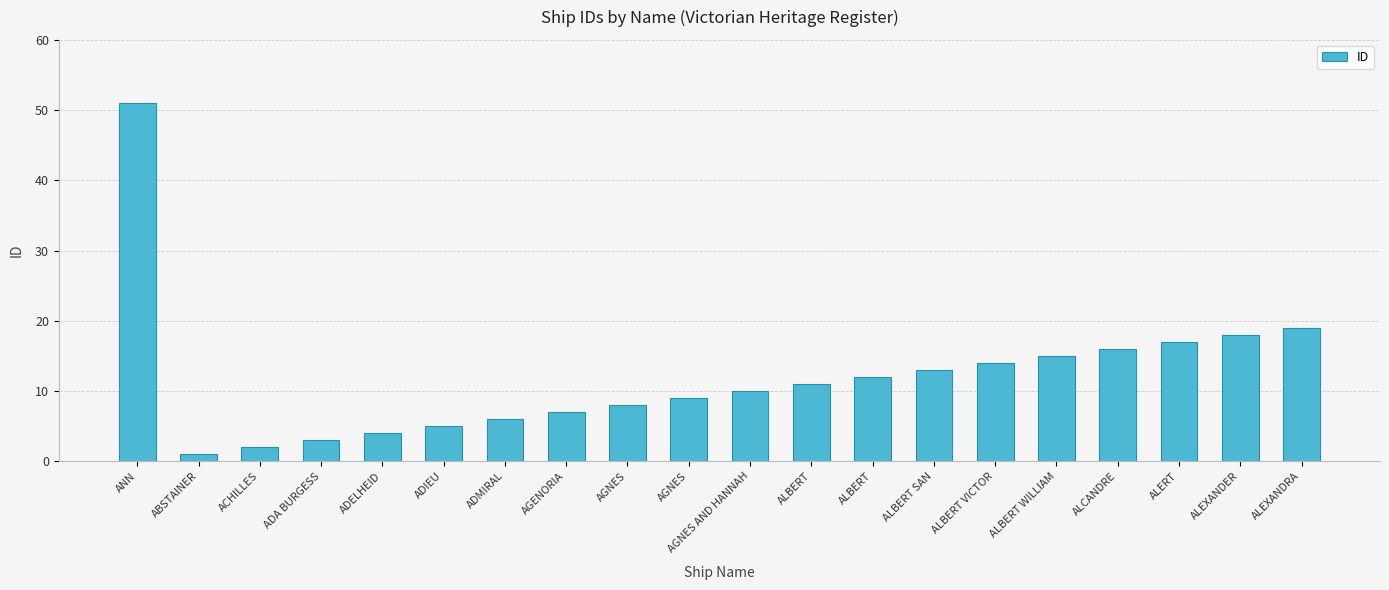

The chart shows a value of 8 at AGNES. True or false?

True